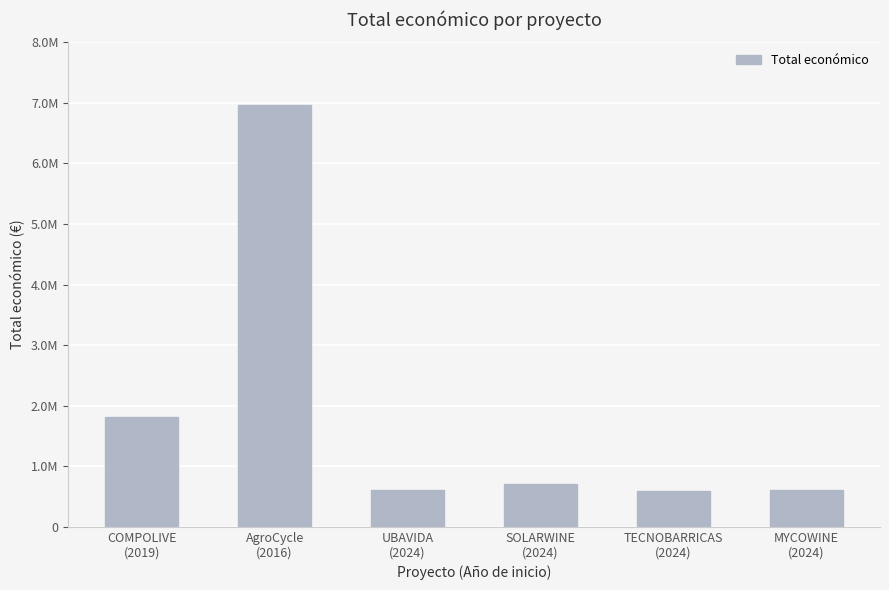

What is the approximate value at AgroCycle
(2016)?

6960293.0